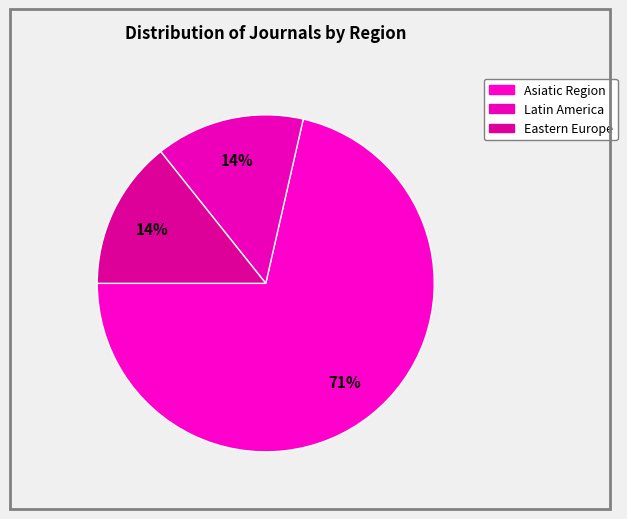

How many slices are in this pie chart?

3